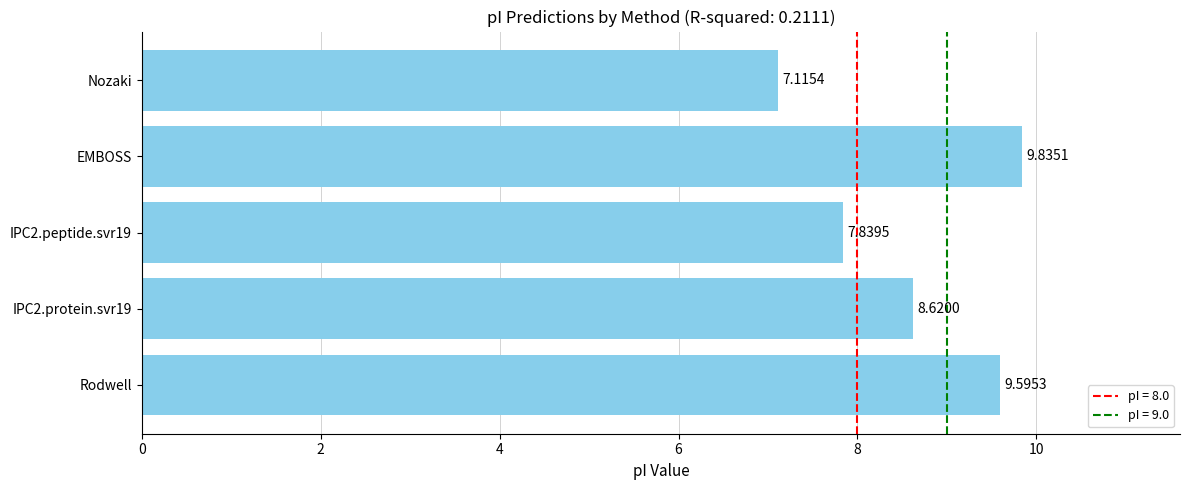

What is the sum of the values at Rodwell and EMBOSS?

19.4